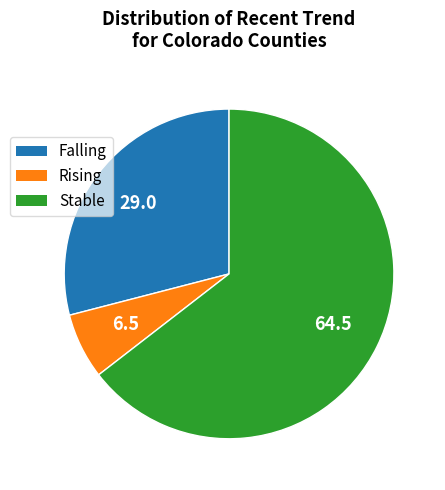

Do Stable and Rising together represent more than half of the pie?

Yes